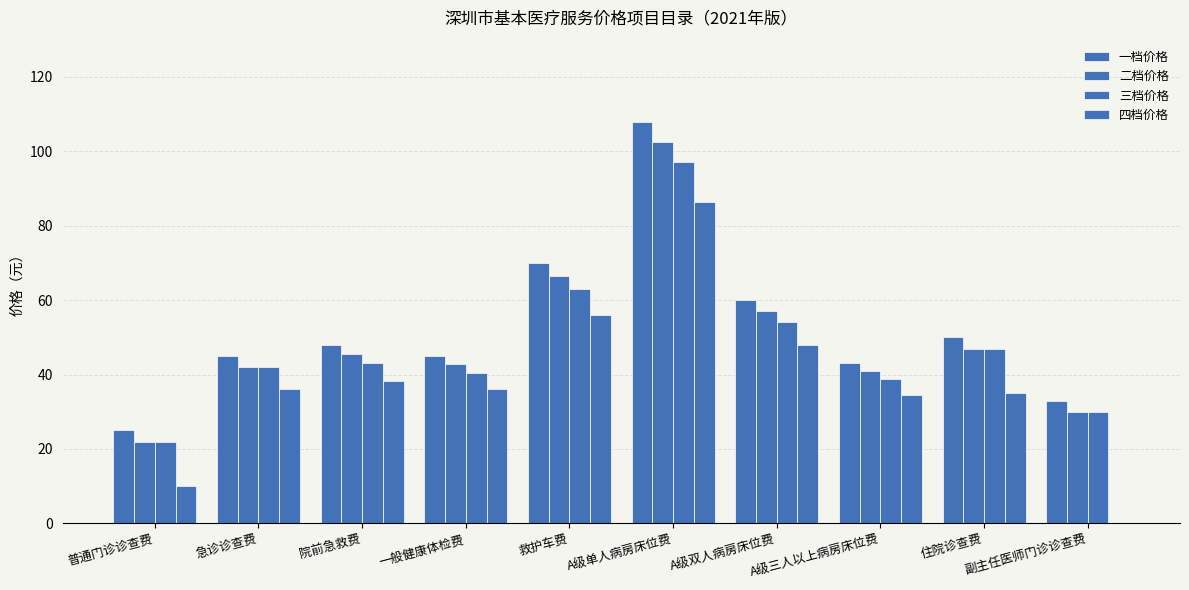

What is the difference between the maximum and minimum values in the 二档价格 series?

80.6